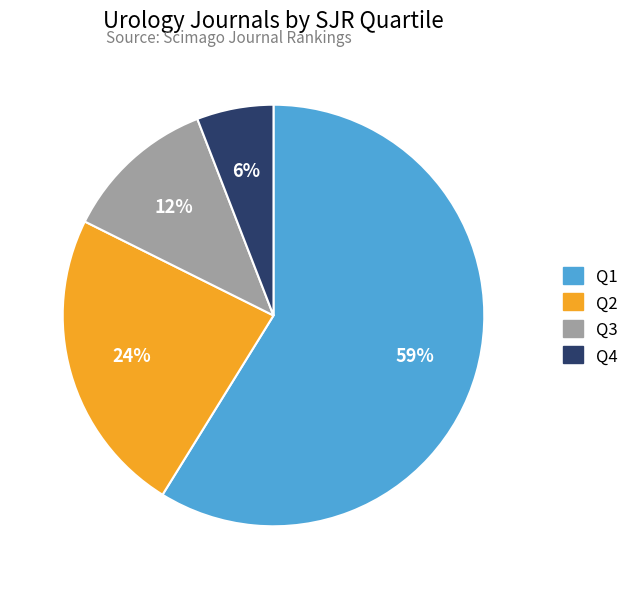

To the nearest percent, what is the average slice percentage?

25%